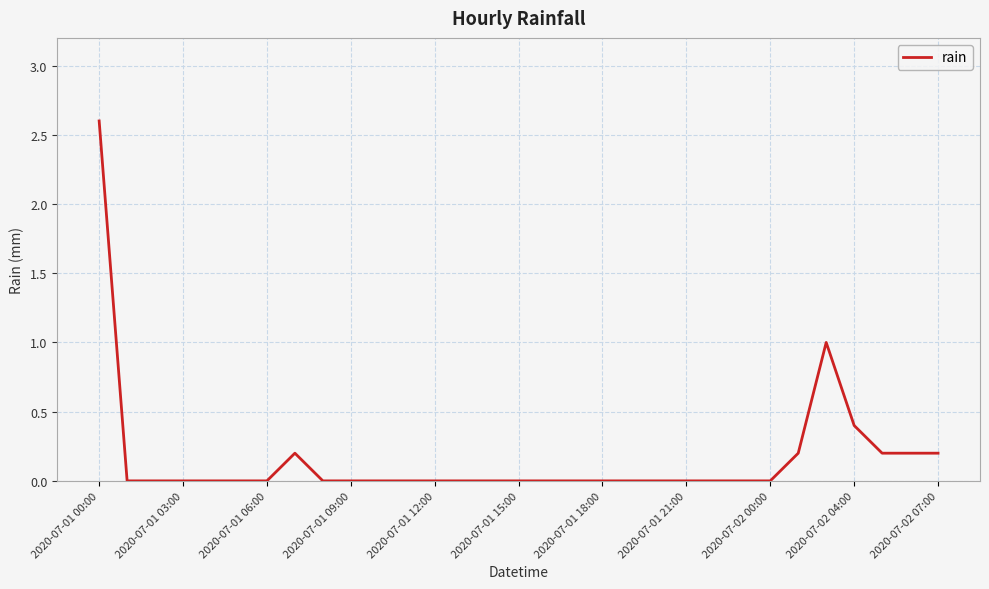

What is the greatest value displayed?

2.6